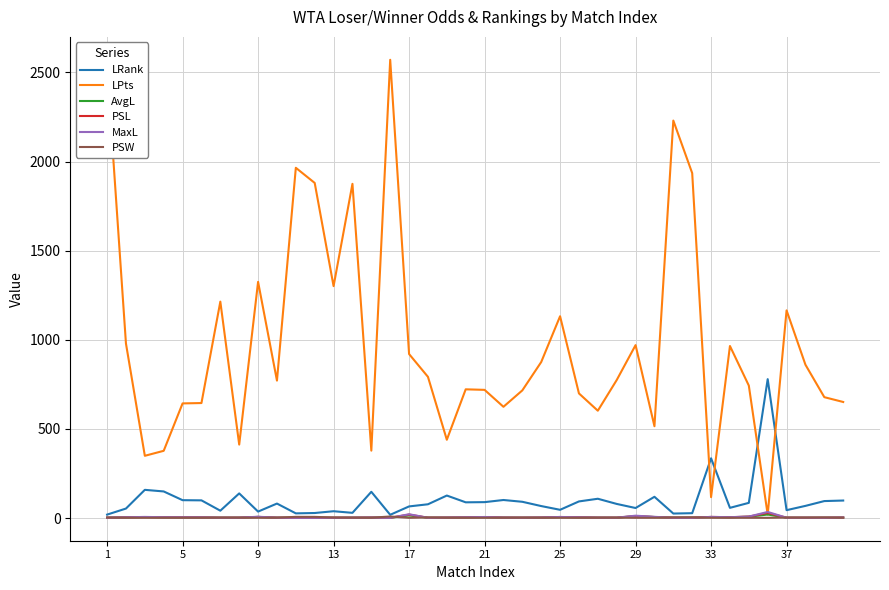

Which series has the largest total across all categories?

LPts